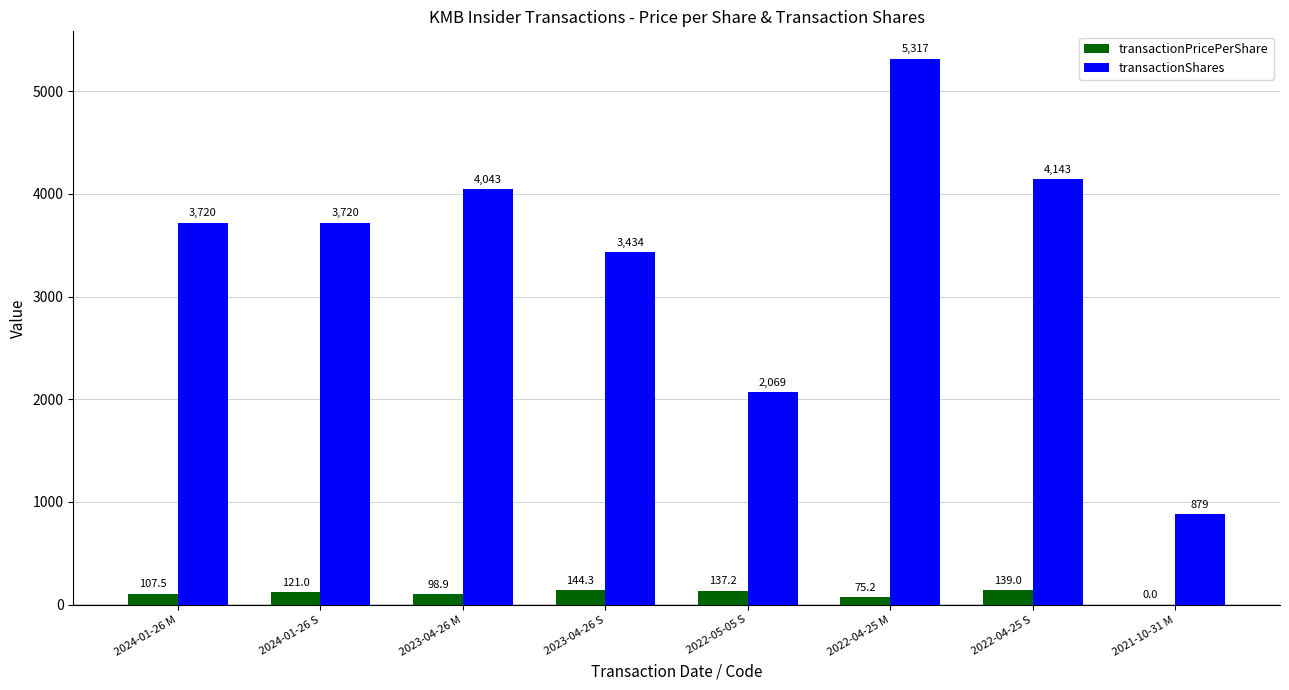

Which series changed the most between 2024-01-26 S and 2021-10-31 M?

transactionShares